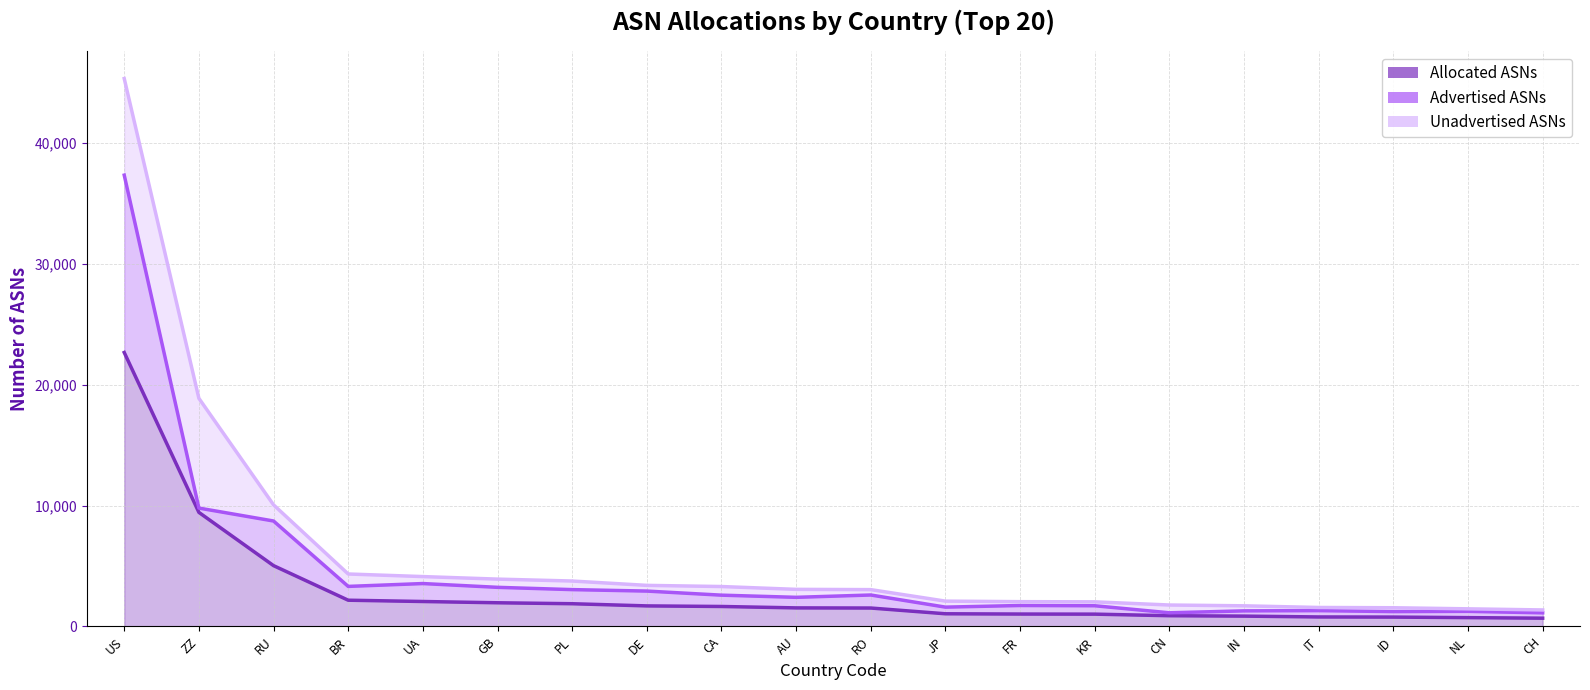

At which category is the sum across all series the highest?

US